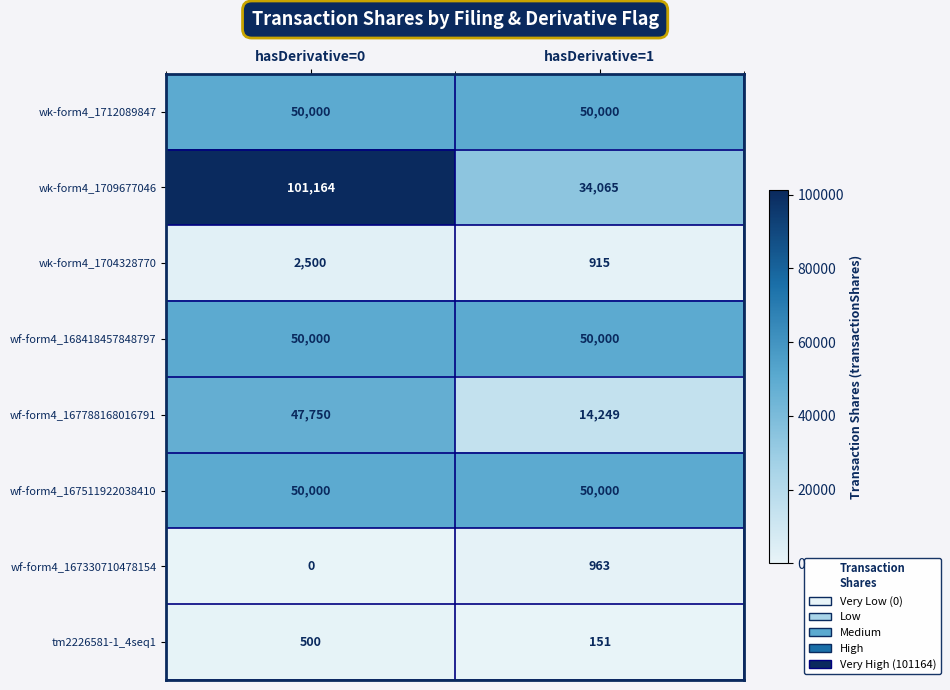

What is the total value across all series at hasDerivative=1?

200343